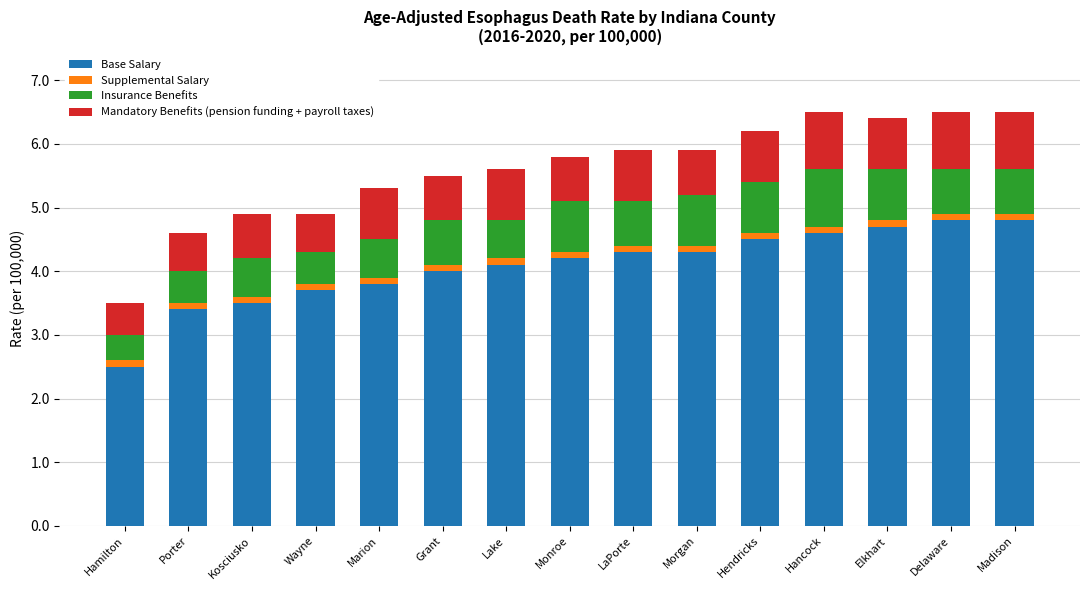

Which category has the lowest value in the Base Salary series?

Hamilton